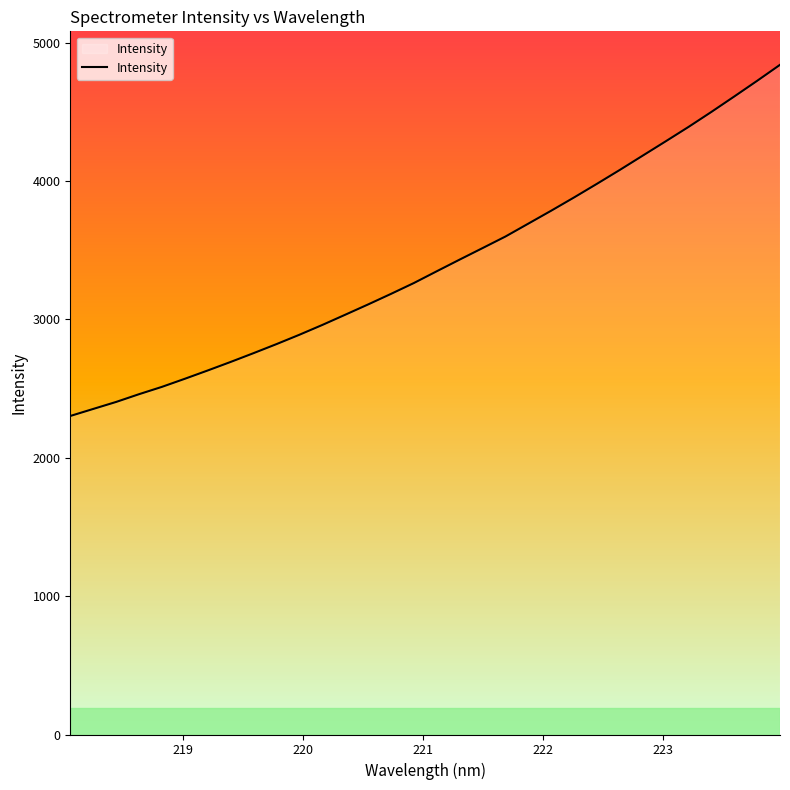

What is the maximum value shown in the chart?

4840.1